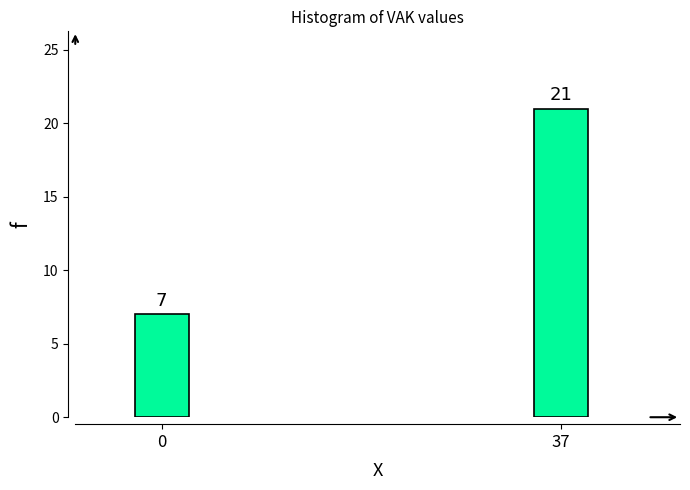

Reading left to right, what are all the values shown in this chart?

7	21